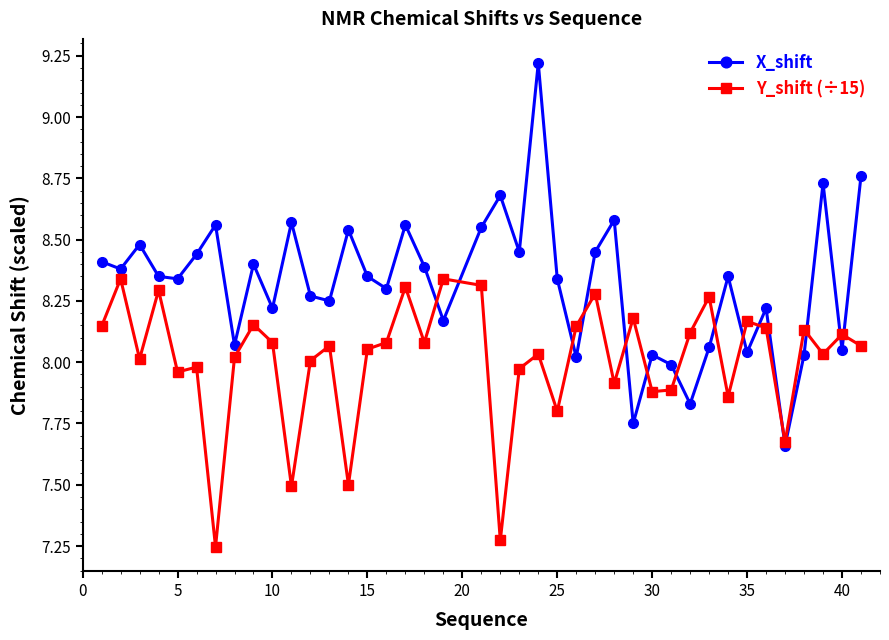

List the series in order of their overall mean, highest first.

X_shift, Y_shift (÷15)